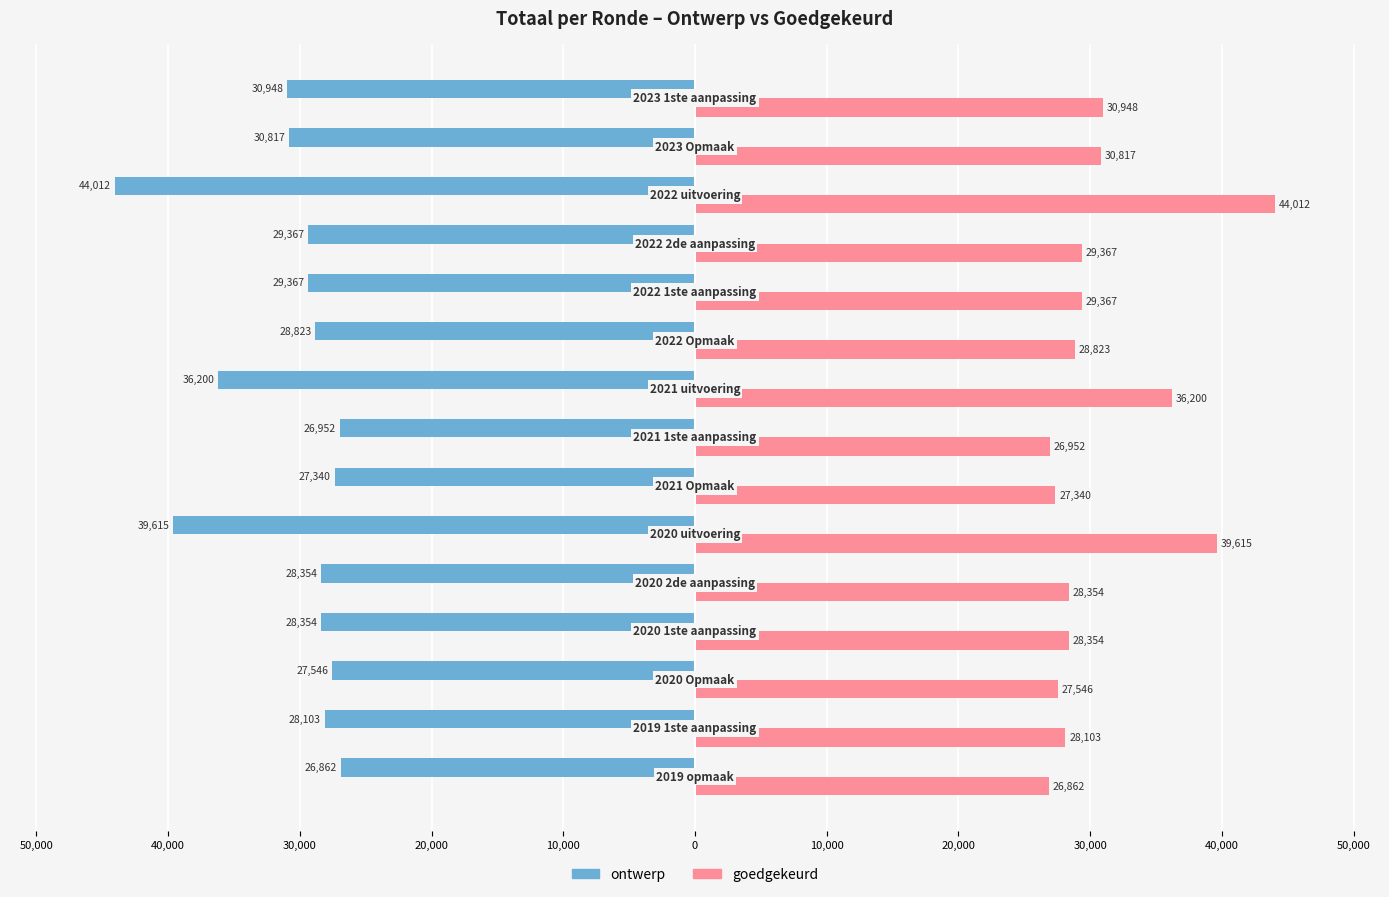

What are all the series names shown in the legend?

ontwerp, goedgekeurd